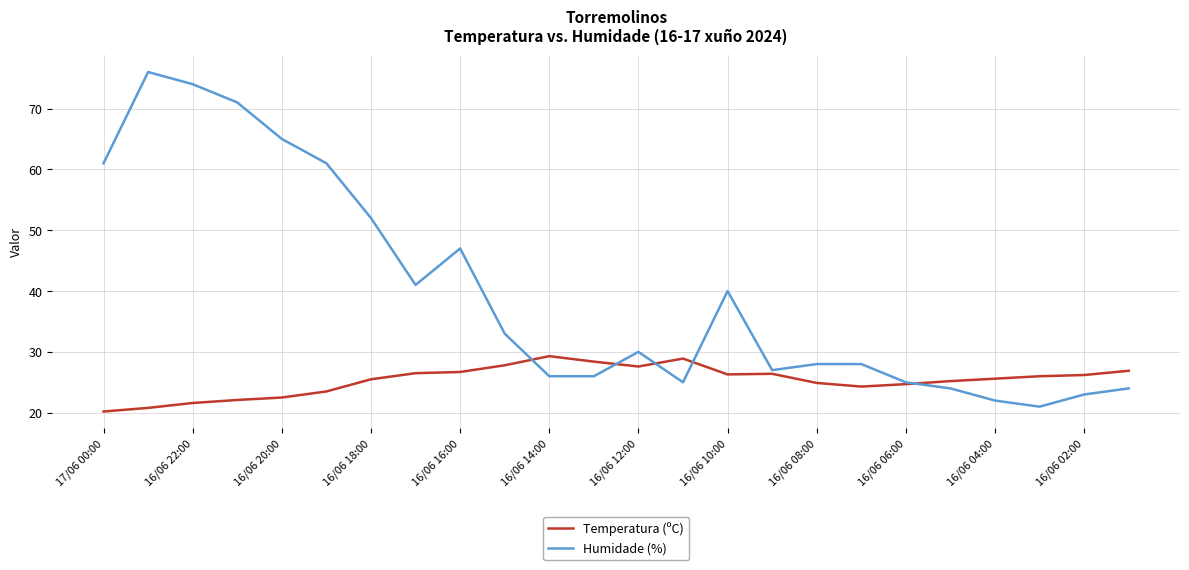

What is the minimum value for Humidade (%)?

21.0